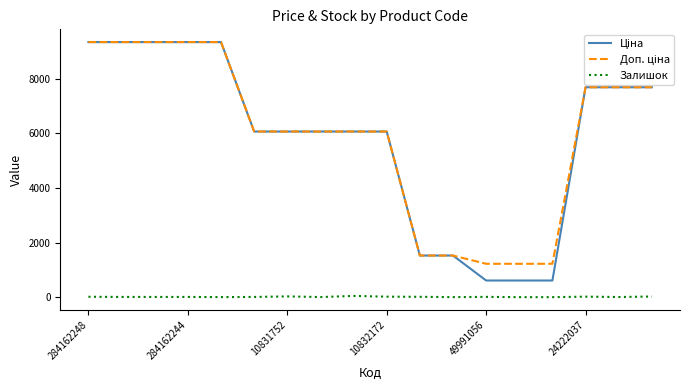

What is the greatest value displayed?

9342.0